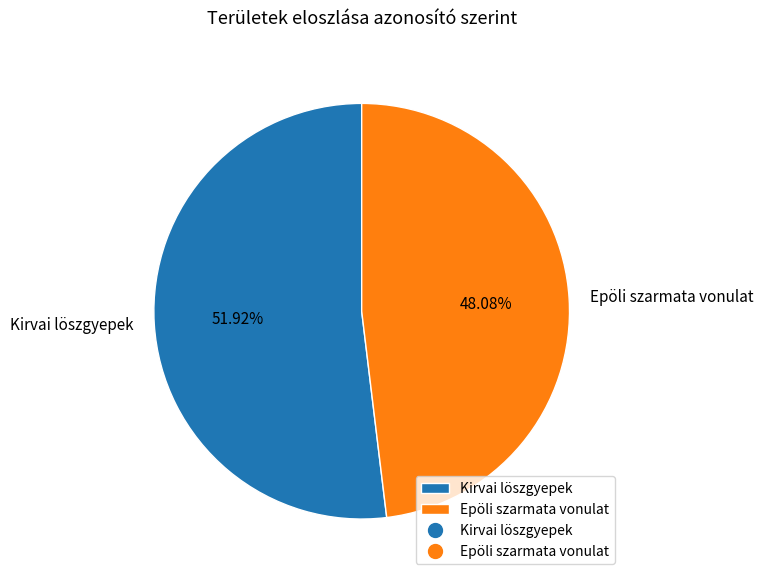

Count the number of slices in the pie.

2